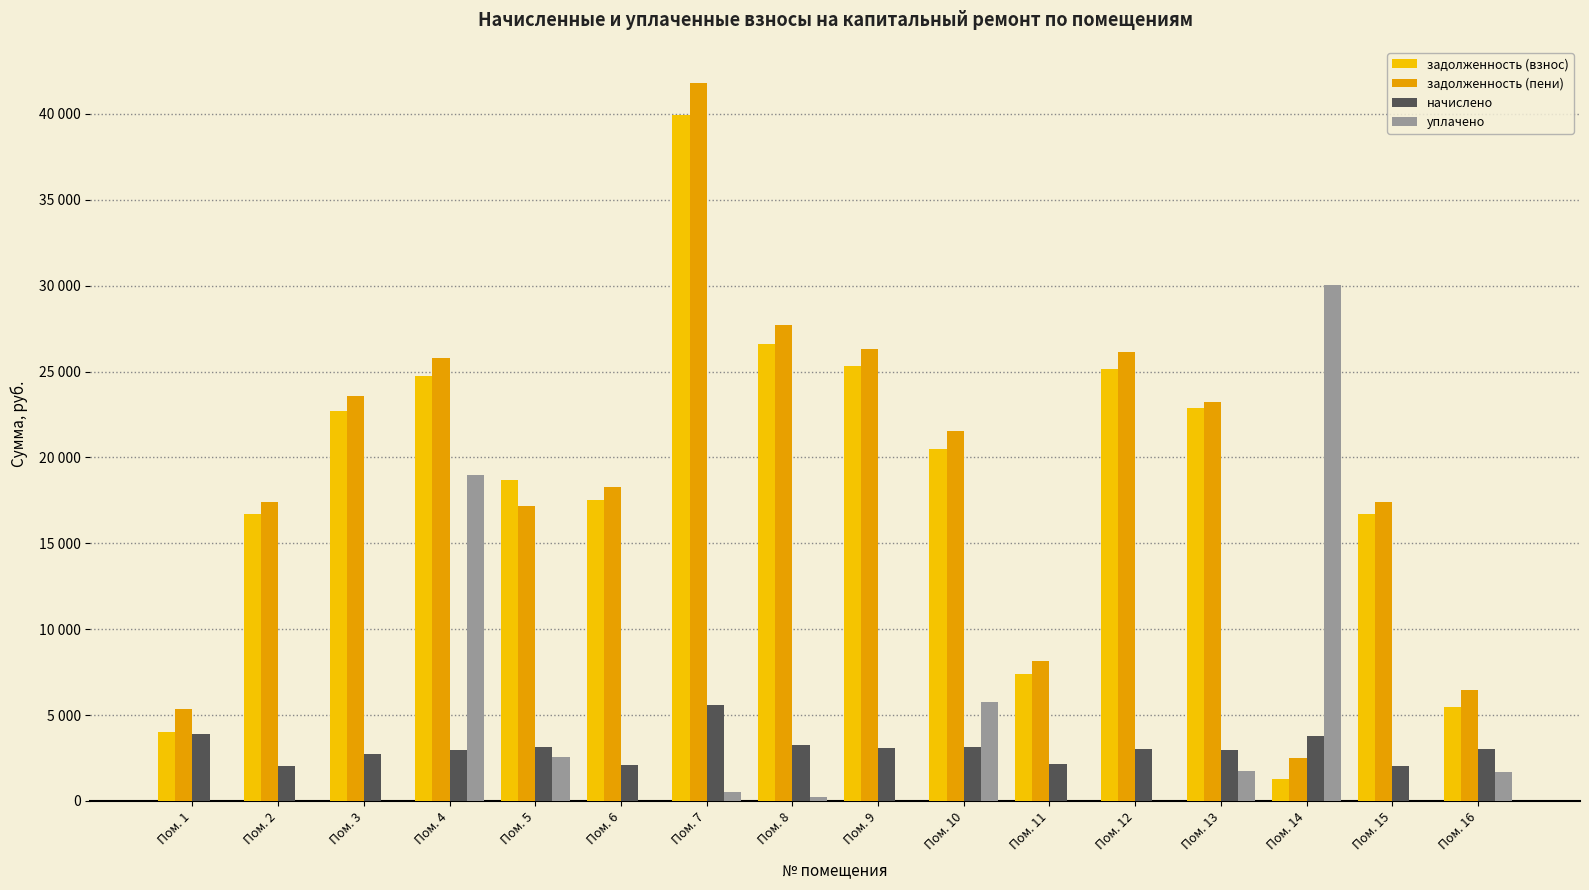

Reading left to right, what are all the values shown in this chart?

задолженность (взнос): Пом. 1=4033.0	Пом. 2=16712.6	Пом. 3=22681.4	Пом. 4=24770.6	Пом. 5=18700.2	Пом. 6=17548.3	Пом. 7=39965.1	Пом. 8=26613.5	Пом. 9=25307.8	Пом. 10=20464.4	Пом. 11=7406.0	Пом. 12=25137.6	Пом. 13=22905.4	Пом. 14=1258.2	Пом. 15=16712.6	Пом. 16=5444.2
задолженность (пени): Пом. 1=5341.0	Пом. 2=17384.6	Пом. 3=23593.4	Пом. 4=25766.6	Пом. 5=17188.5	Пом. 6=18253.9	Пом. 7=41820.2	Пом. 8=27693.5	Пом. 9=26325.4	Пом. 10=21518.0	Пом. 11=8118.8	Пом. 12=26150.4	Пом. 13=23237.4	Пом. 14=2515.8	Пом. 15=17384.6	Пом. 16=6457.0
начислено: Пом. 1=3924.0	Пом. 2=2016.0	Пом. 3=2736.0	Пом. 4=2988.0	Пом. 5=3160.8	Пом. 6=2116.8	Пом. 7=5565.6	Пом. 8=3240.0	Пом. 9=3052.8	Пом. 10=3160.8	Пом. 11=2138.4	Пом. 12=3038.4	Пом. 13=2988.0	Пом. 14=3772.8	Пом. 15=2016.0	Пом. 16=3038.4
уплачено: Пом. 1=0.0	Пом. 2=0.0	Пом. 3=0.0	Пом. 4=19002.1	Пом. 5=2565.4	Пом. 6=0.0	Пом. 7=491.4	Пом. 8=246.1	Пом. 9=0.0	Пом. 10=5738.6	Пом. 11=0.0	Пом. 12=0.0	Пом. 13=1753.0	Пом. 14=30016.4	Пом. 15=0.0	Пом. 16=1690.0